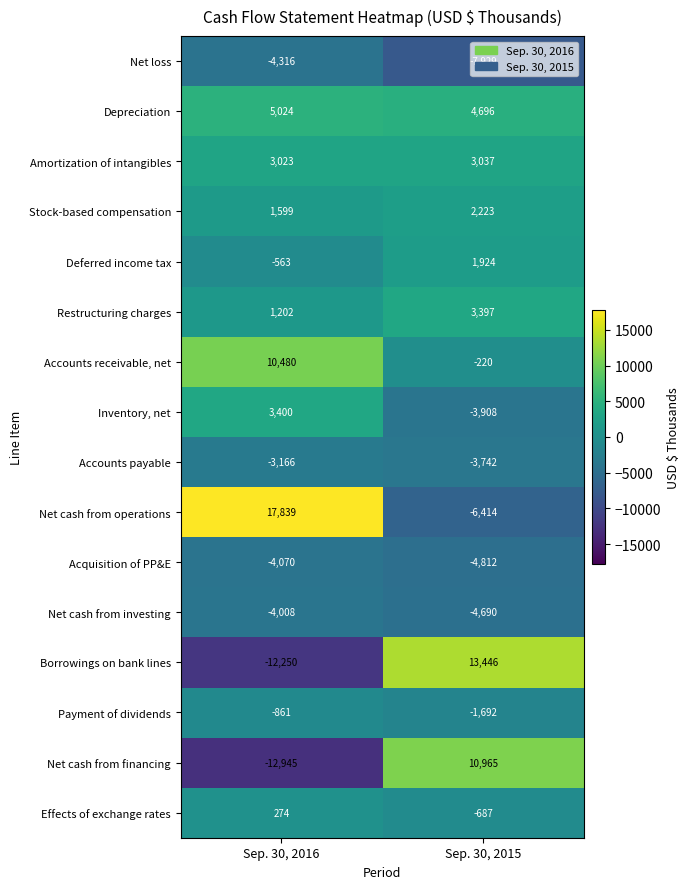

Which category has the lowest value in the Payment of dividends series?

Sep. 30, 2015